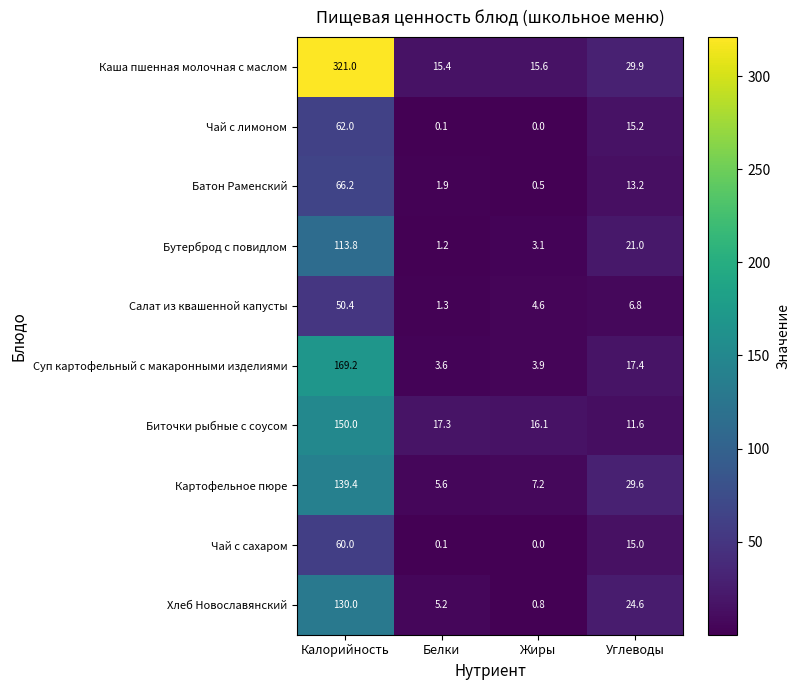

How many data points in Чай с лимоном are above 15?

2